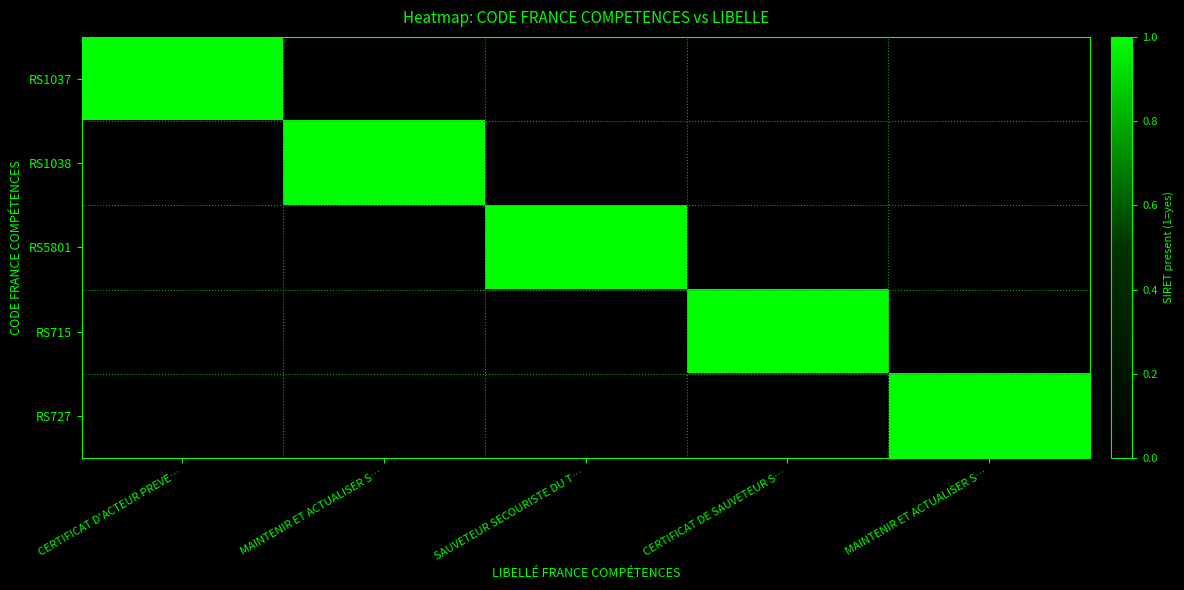

List the labels in order of RS1037 value, smallest first.

MAINTENIR ET ACTUALISER S…, SAUVETEUR SECOURISTE DU T…, CERTIFICAT DE SAUVETEUR S…, MAINTENIR ET ACTUALISER S…, CERTIFICAT D'ACTEUR PREVE…